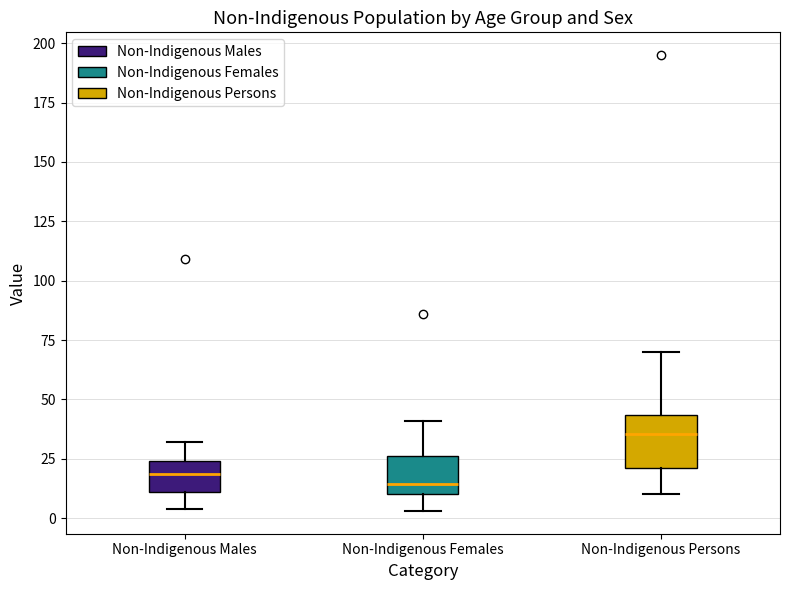

Where does the upper whisker of the box for Non-Indigenous Females end on the y-axis? The values are not printed on the chart, so give them approximately, as read against the axis.

40